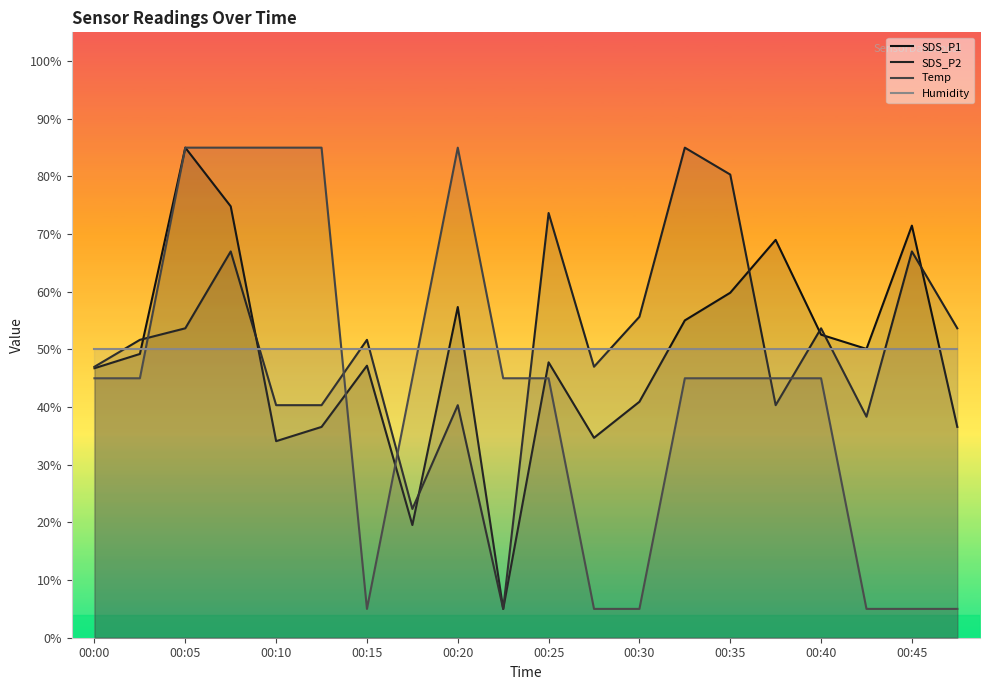

How many Temp values are between 5 and 85?

20